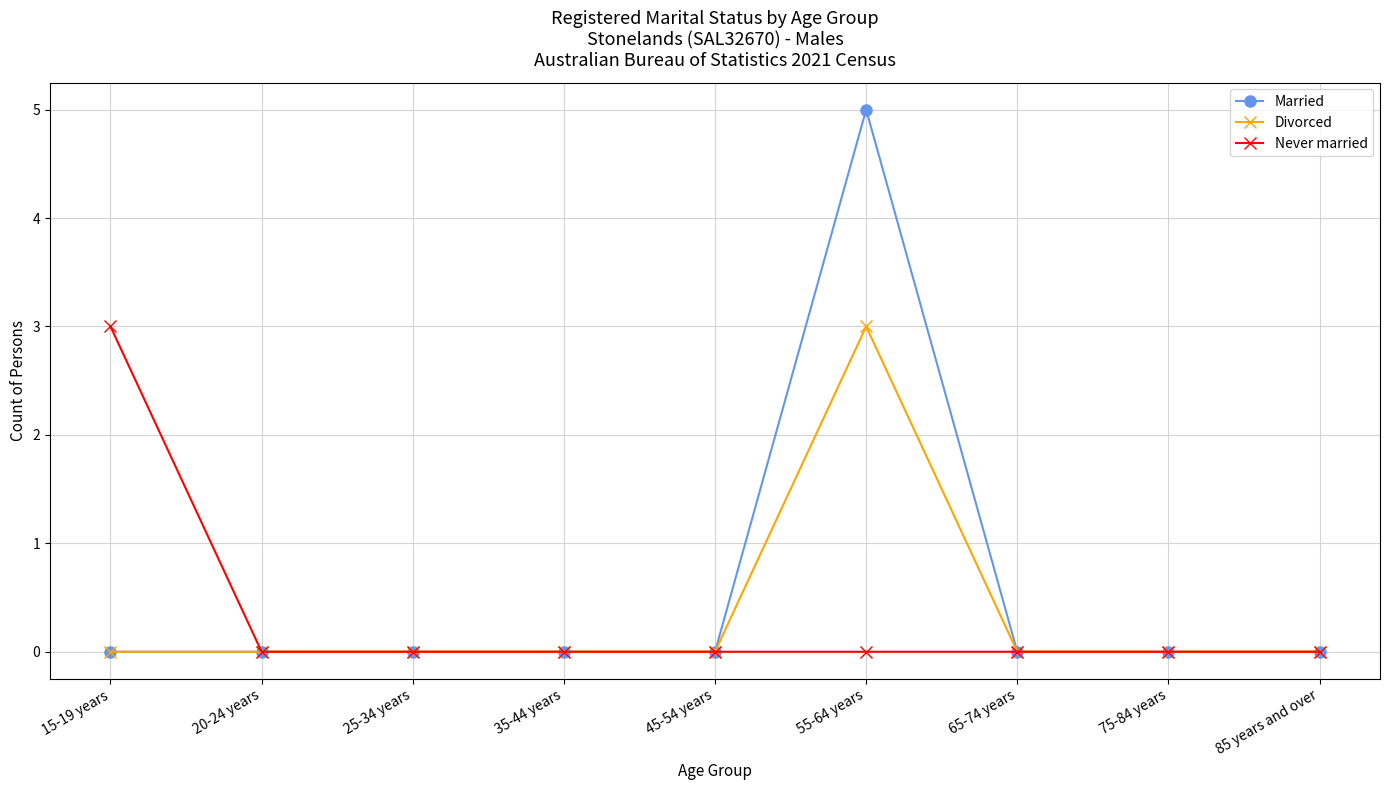

The value of Divorced at 35-44 years is 0. True or false?

True